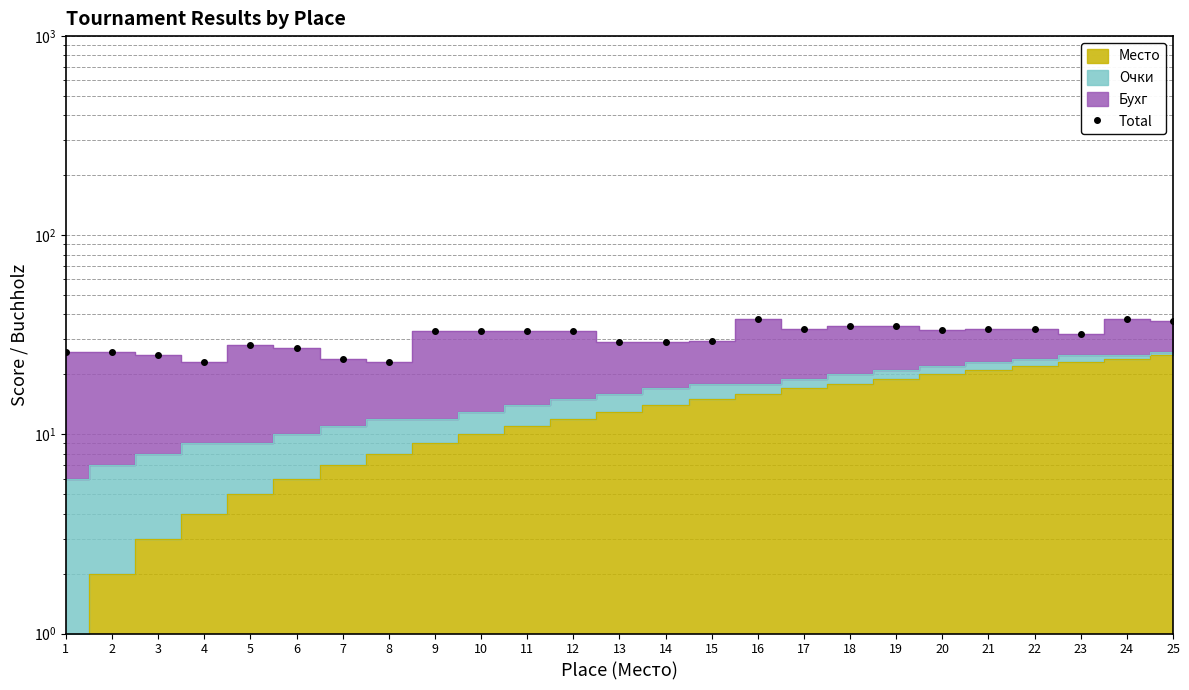

Rank the categories by value from highest to lowest.

16, 24, 25, 18, 19, 17, 21, 22, 20, 9, 10, 11, 12, 23, 15, 13, 14, 5, 6, 1, 2, 3, 7, 4, 8